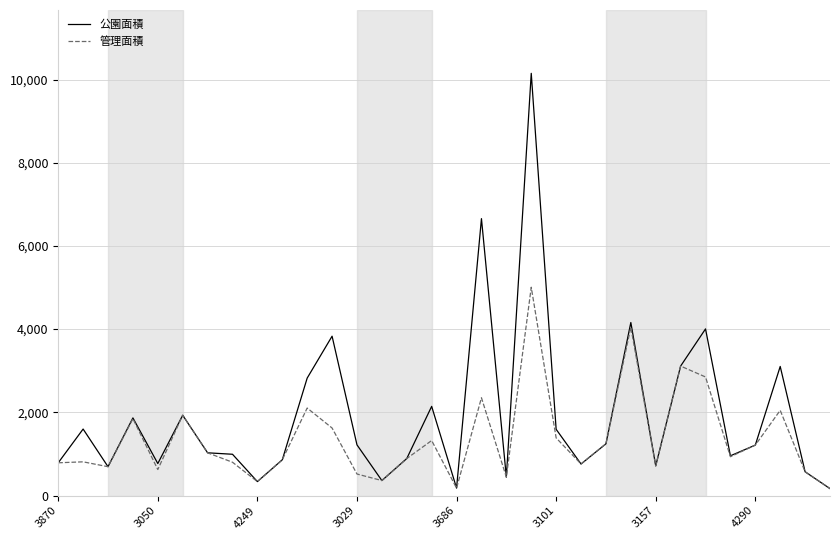

Which series has the largest total across all categories?

公園面積